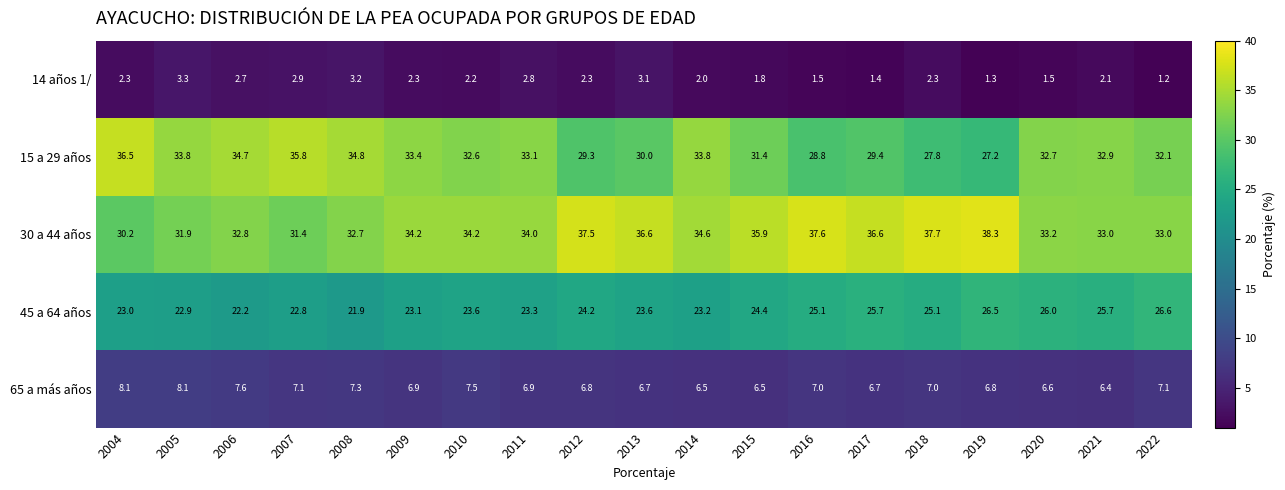

Which category has the lowest value in the 14 años 1/ series?

2022